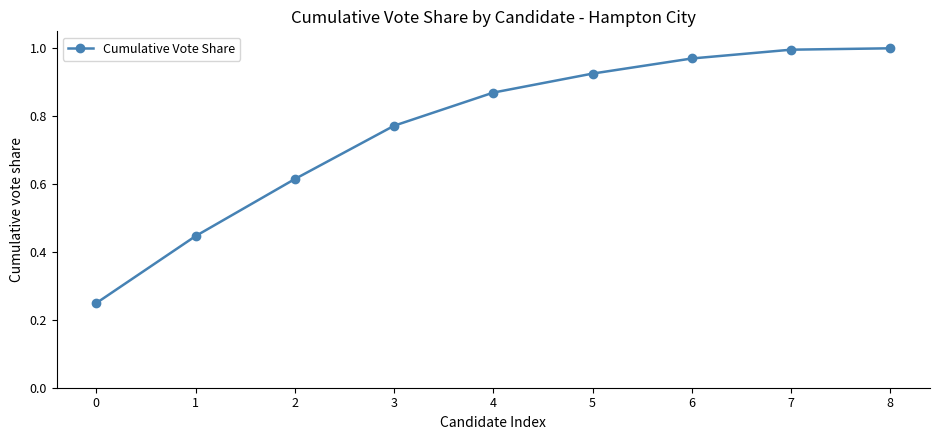

True or false: the data has more than 1 interior local peaks.

False